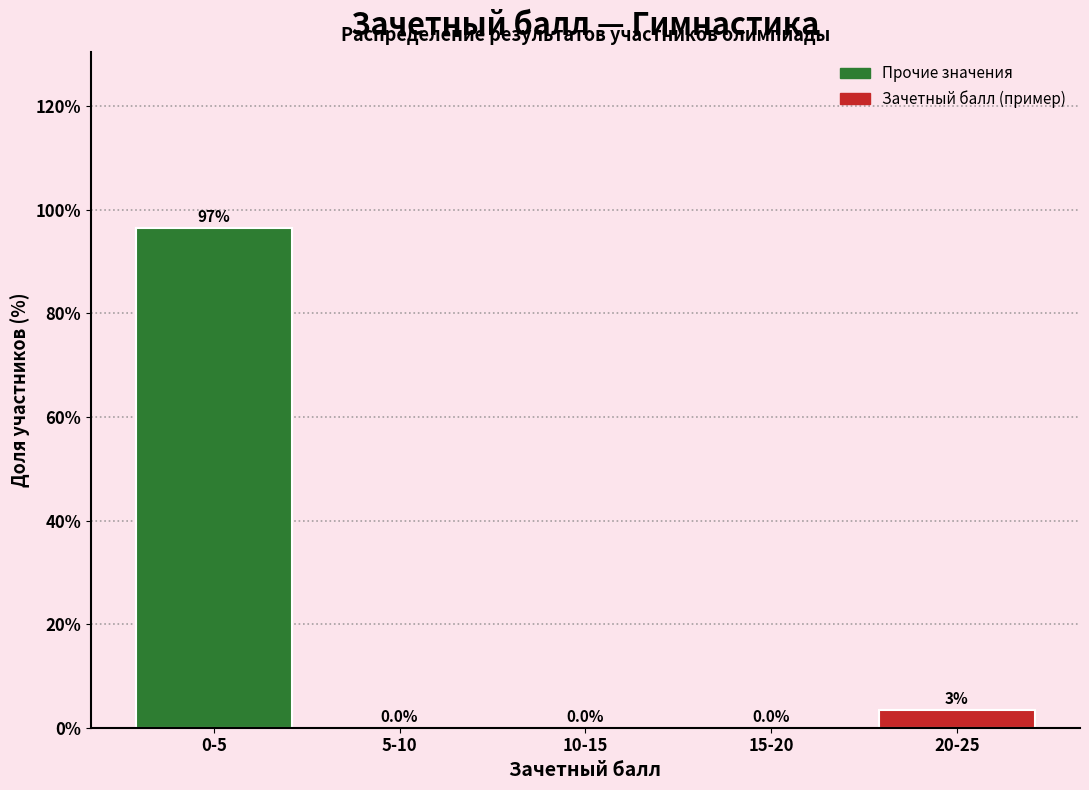

The value at 0-5 is 96.6. True or false?

True